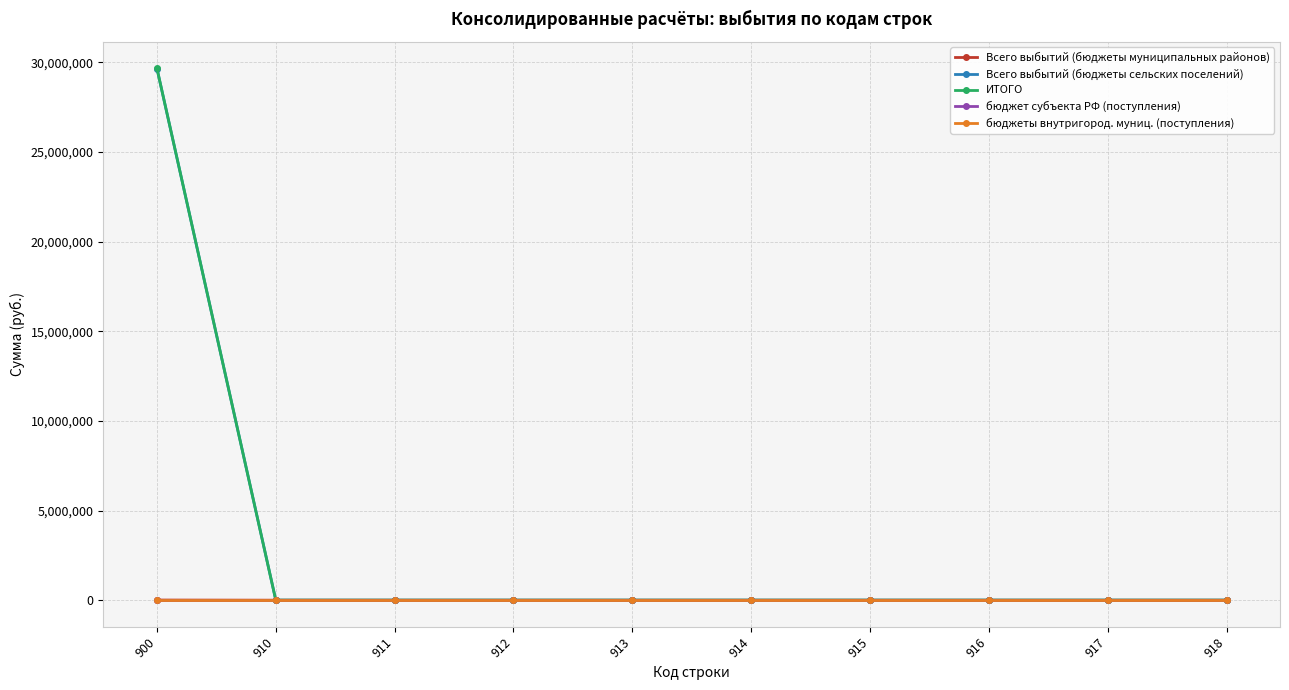

Does the chart have visible grid lines?

Yes